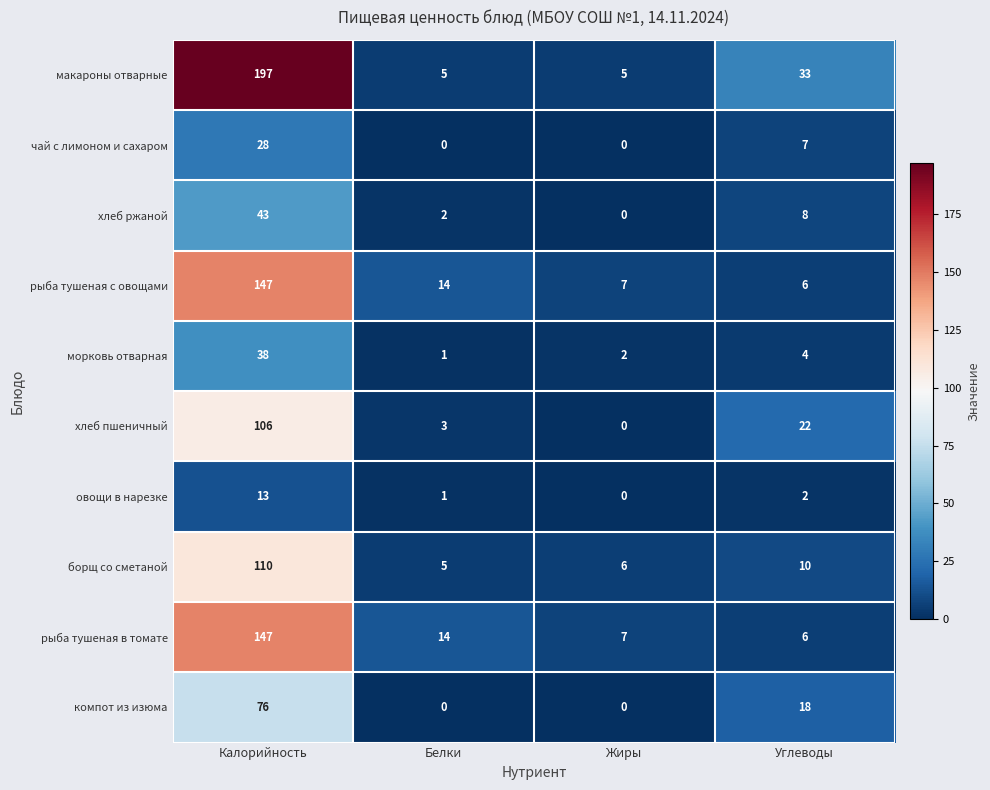

Where is компот из изюма nearest to the value 38?

Углеводы